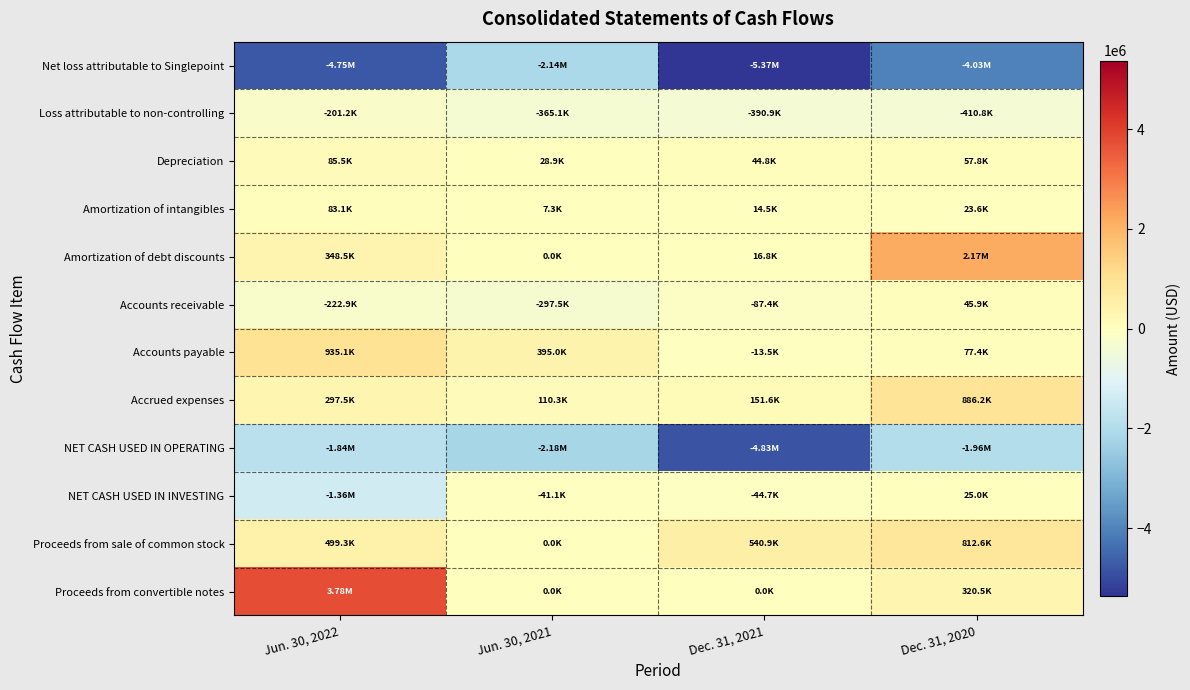

How many distinct data groups are displayed?

12